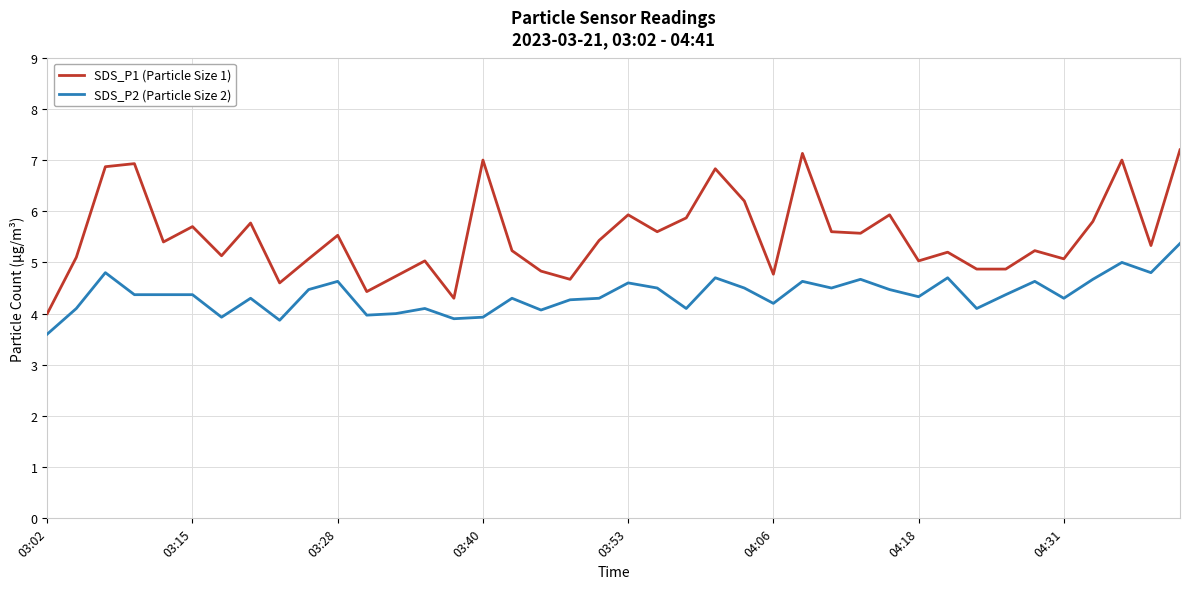

What is the difference between the maximum and minimum values in the SDS_P1 (Particle Size 1) series?

3.2